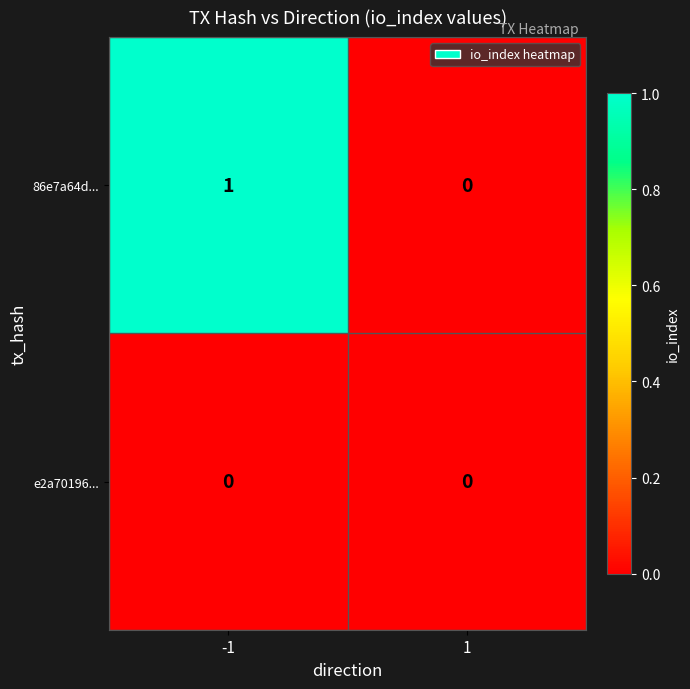

Rank the series at -1 from lowest to highest value.

e2a70196..., 86e7a64d...